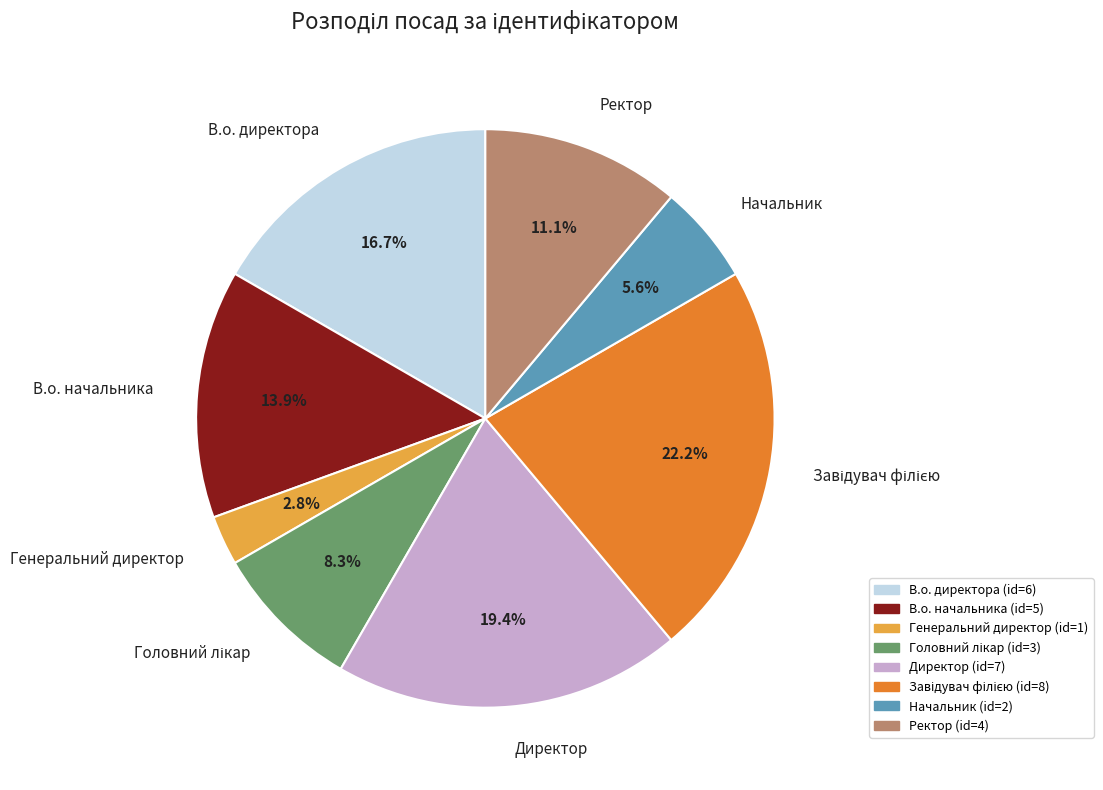

Which has a higher value, В.о. начальника or Начальник?

В.о. начальника